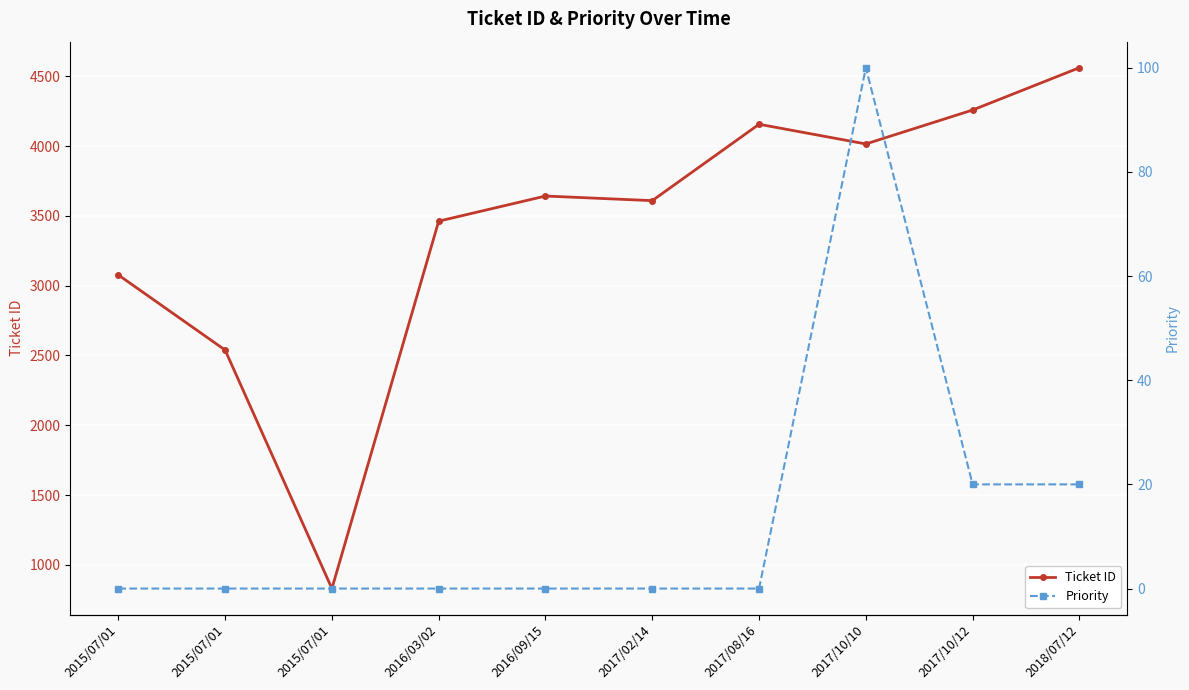

What is the total value across all series at 2017/02/14?

3609